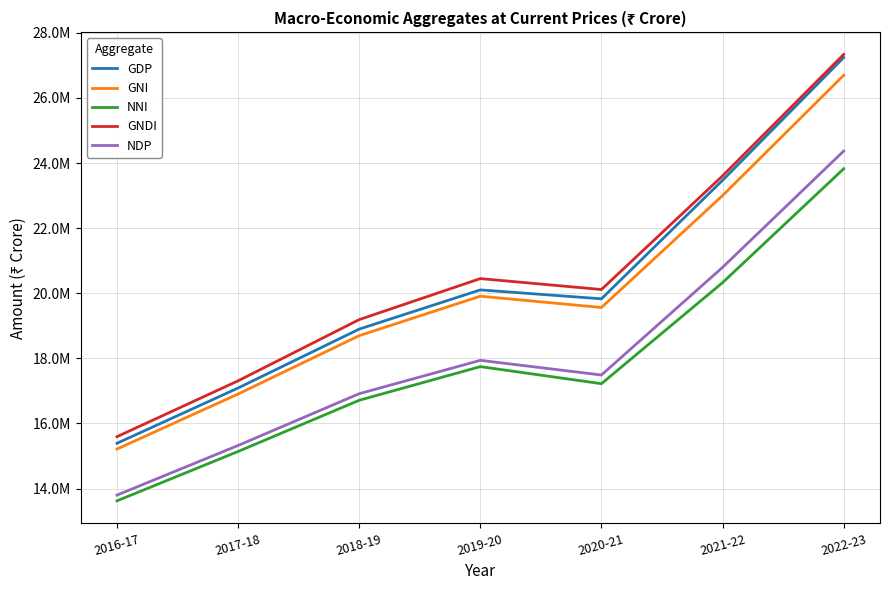

Does the chart have visible grid lines?

Yes